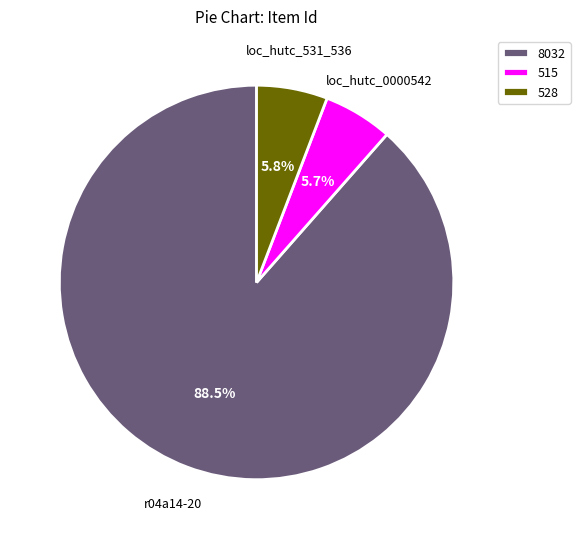

What is the largest slice in the pie chart?

8032